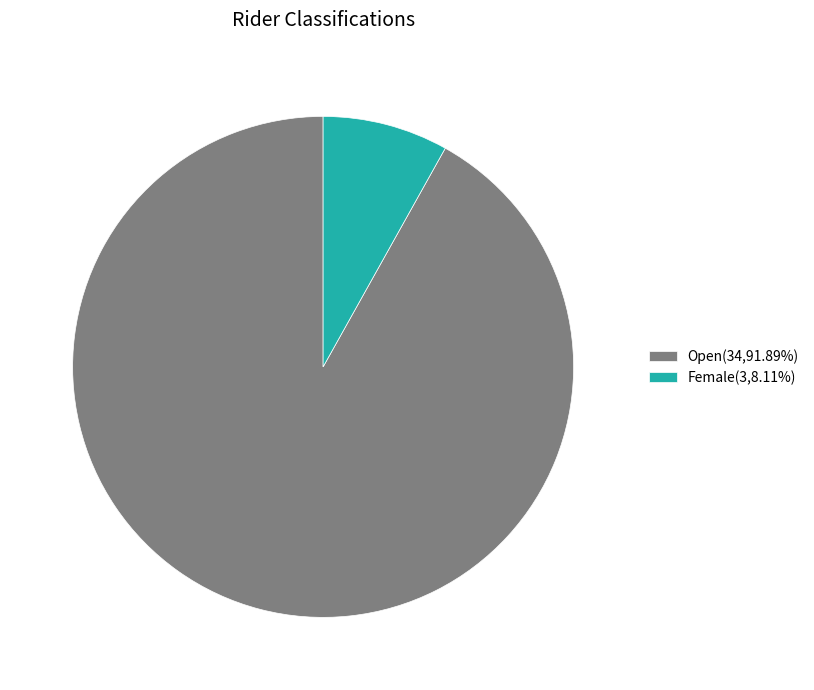

What is the ratio of the value at Open(34,91.89%) to the value at Female(3,8.11%)?

11.3